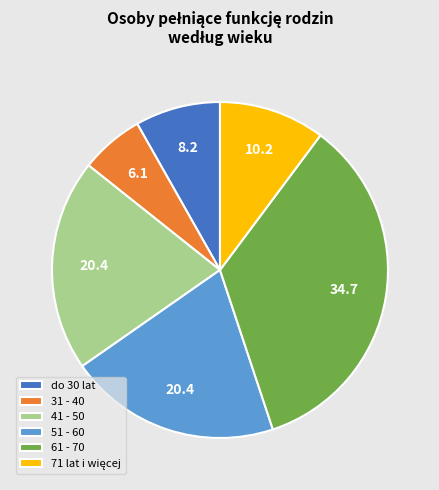

Is it true that 41 - 50 is 29% of the pie?

False